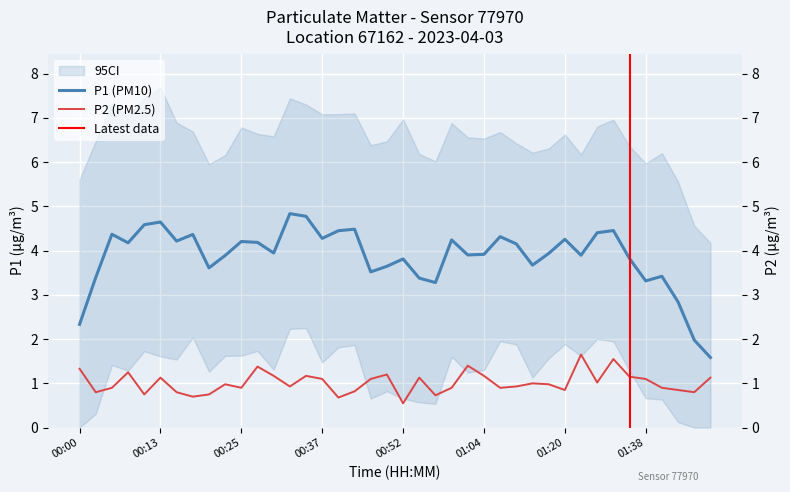

How many points are higher than both their immediate neighbors (excluding endpoints)?

11